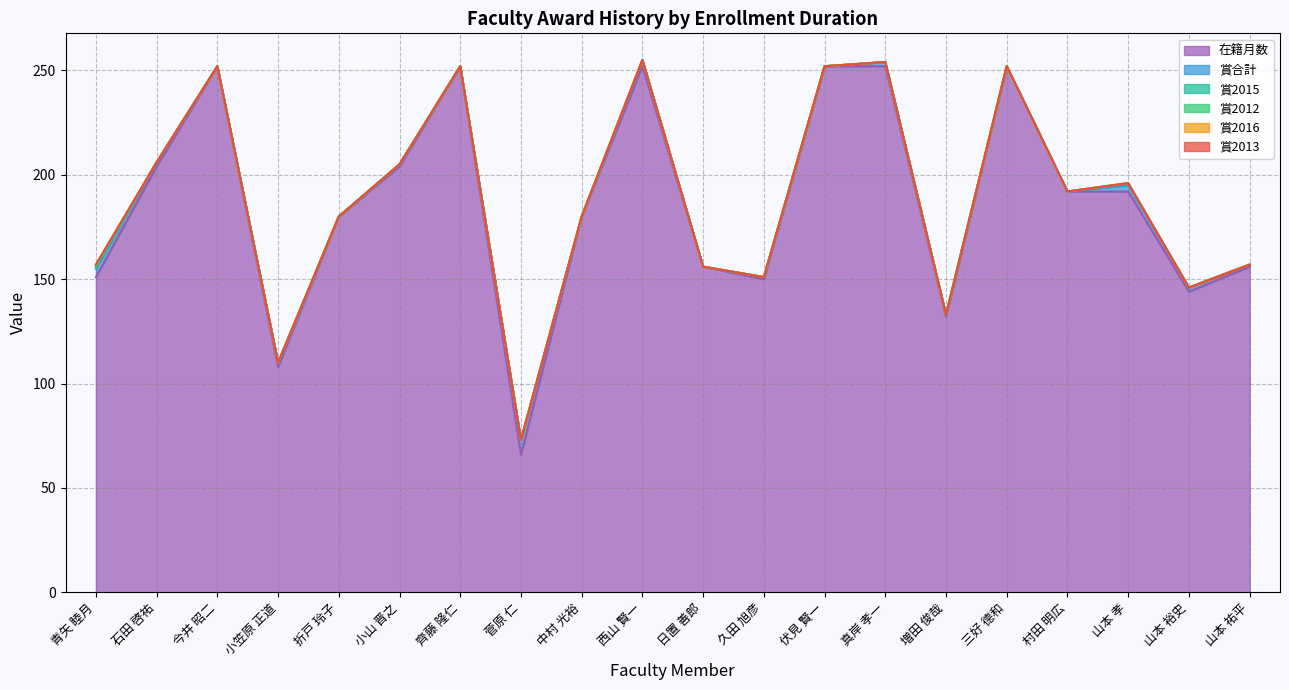

Count the 賞2015 values in the range 0 to 1.

20